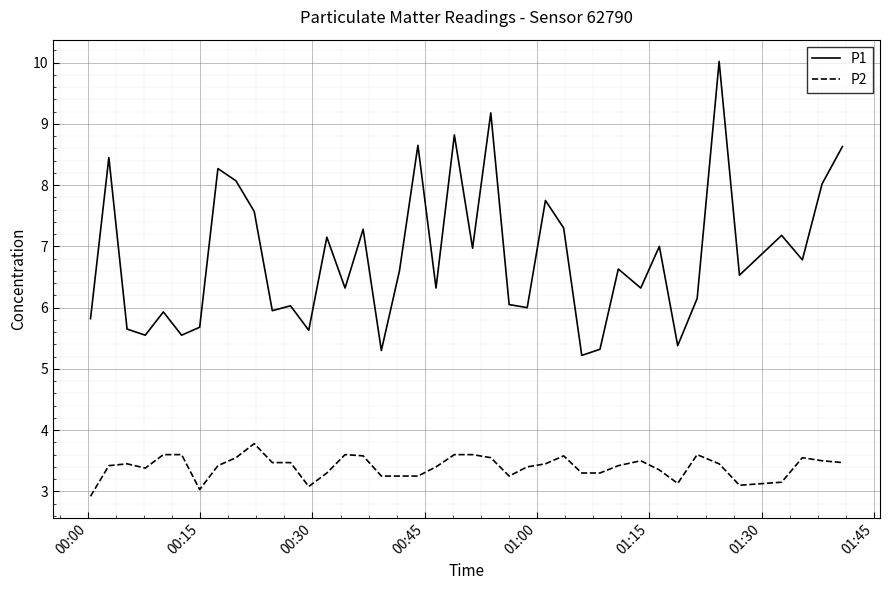

What is the difference between the maximum and minimum values in the P2 series?

0.9